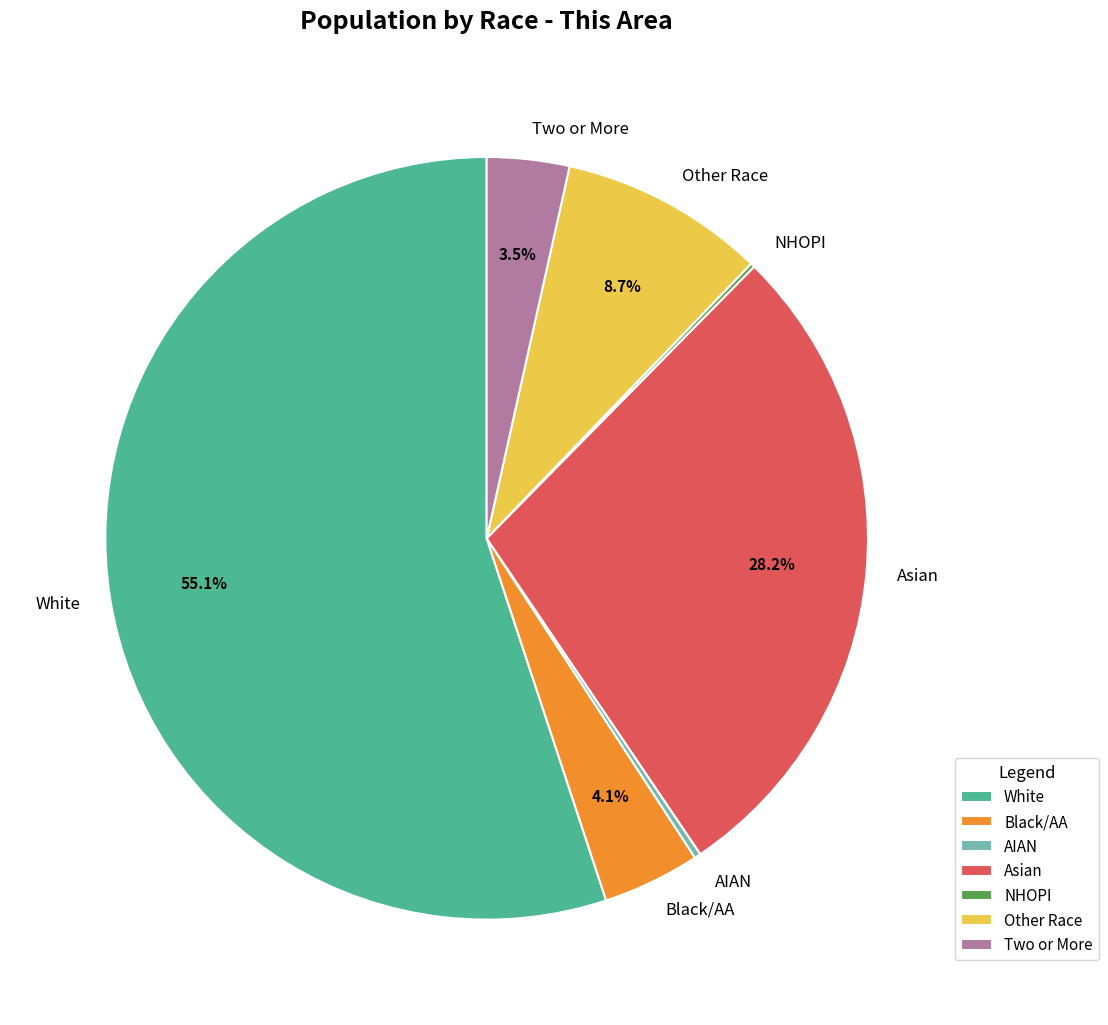

Which category has the biggest portion of the pie?

White